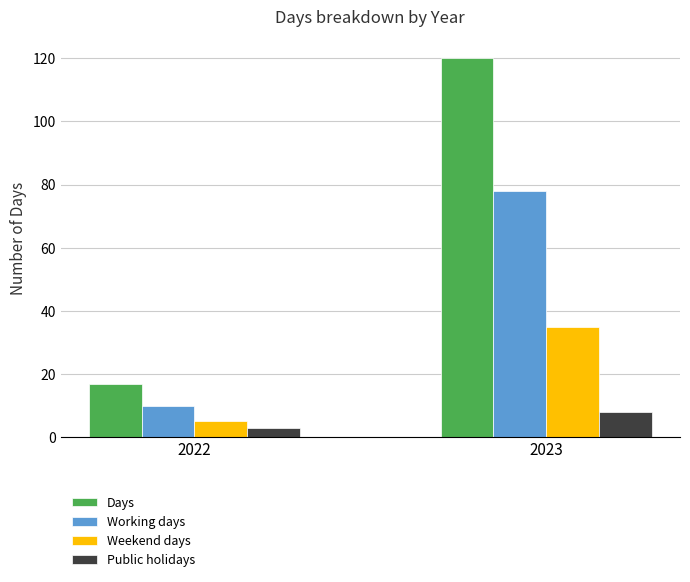

Which series has the largest range (max minus min)?

Days